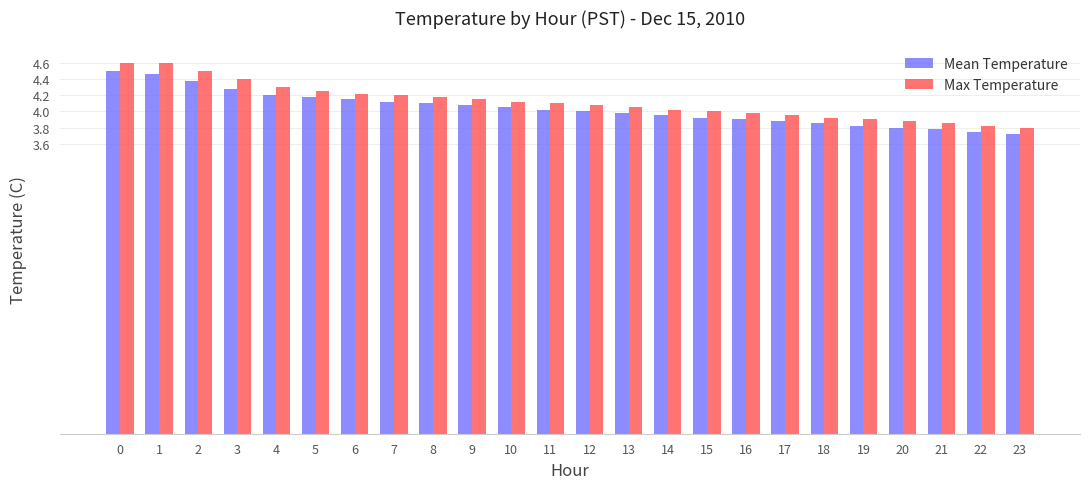

Which series has the widest spread of values?

Max Temperature